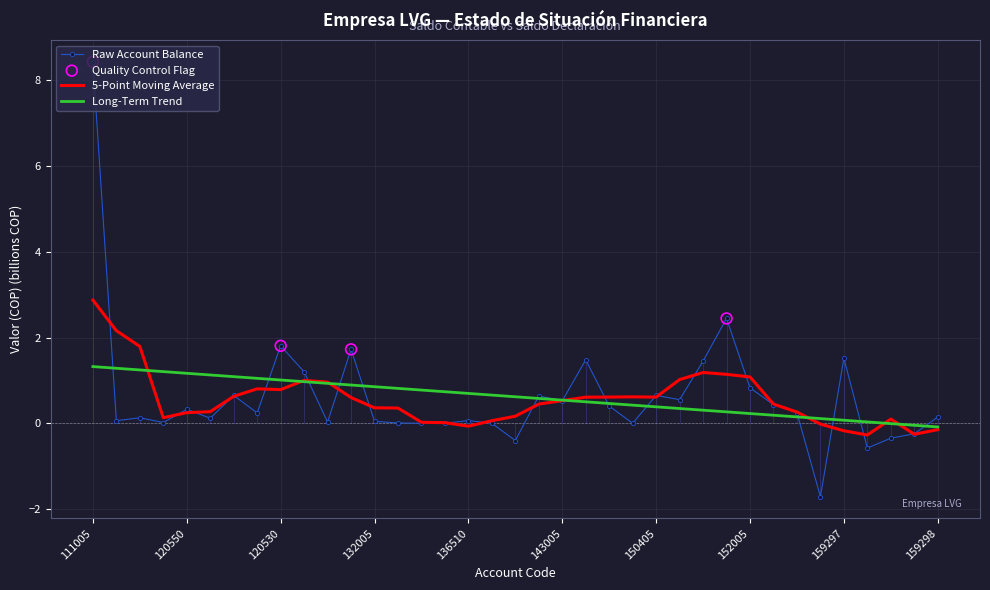

What is the change in value from 120551 to 133015?

-0.1